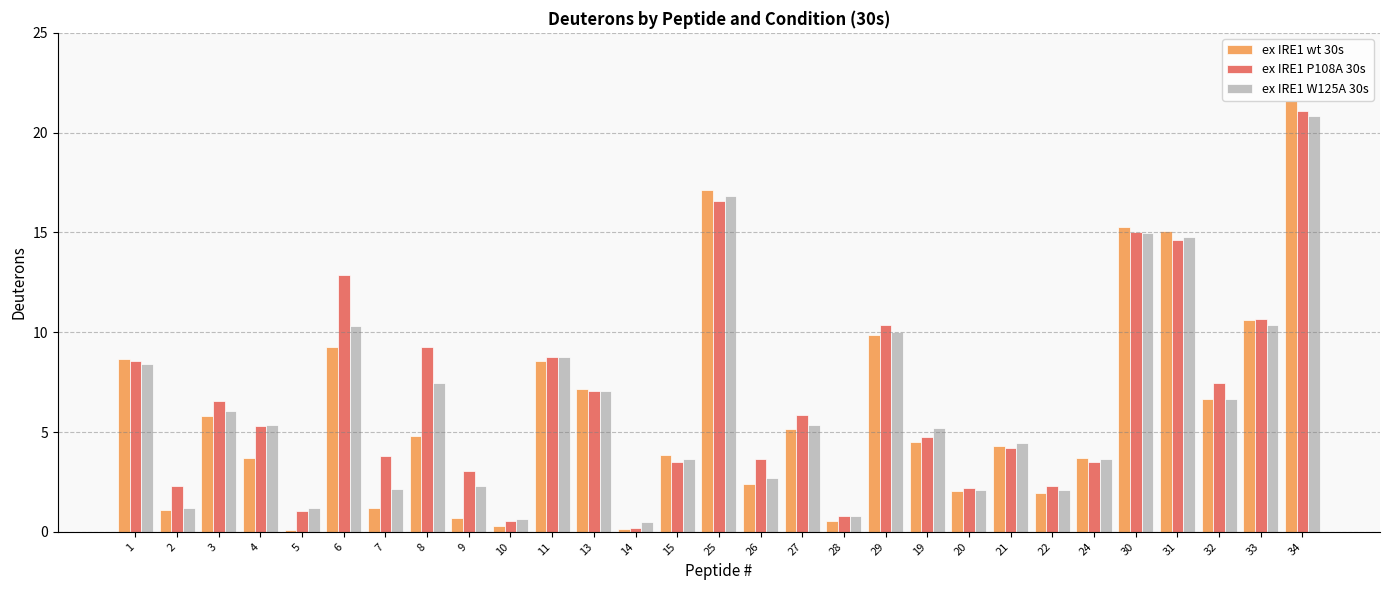

What is the label of the 11th bar from the right?

29